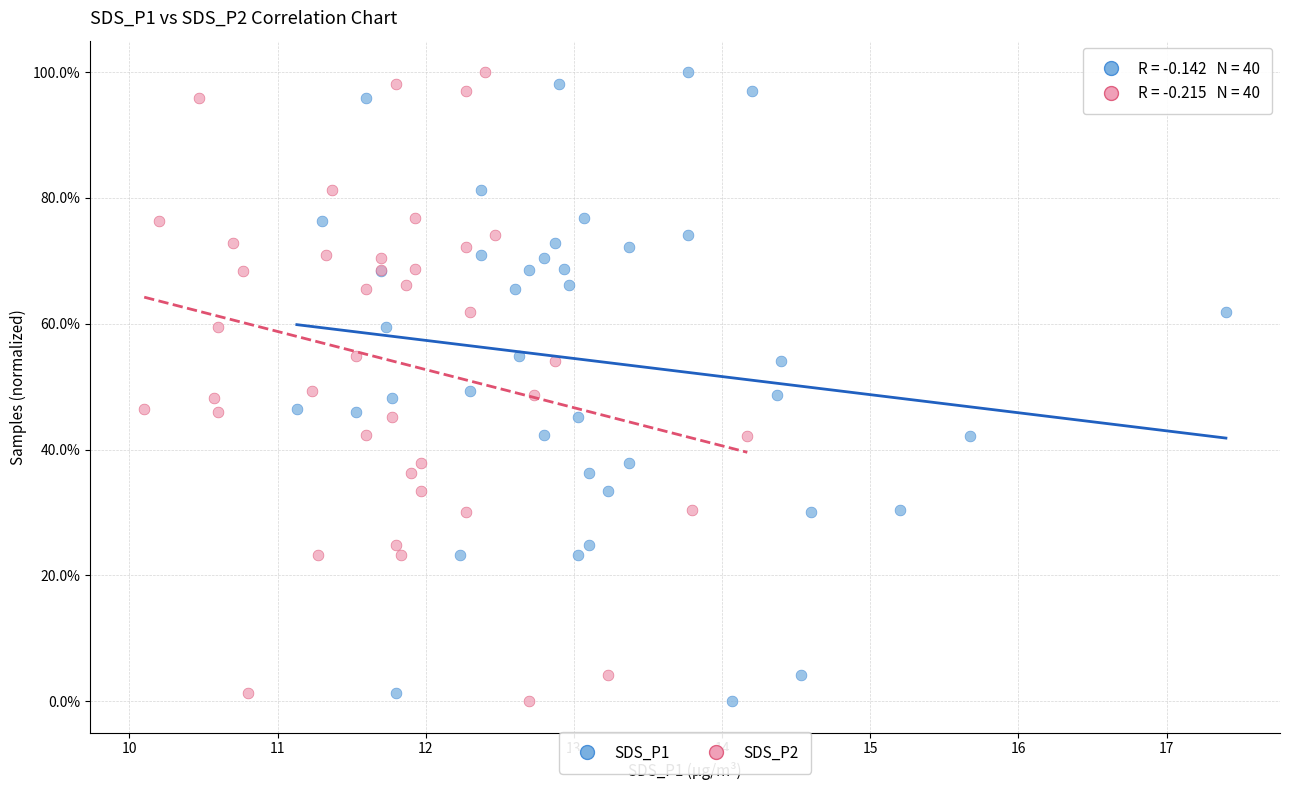

What are all the series names shown in the legend?

SDS_P1, SDS_P2